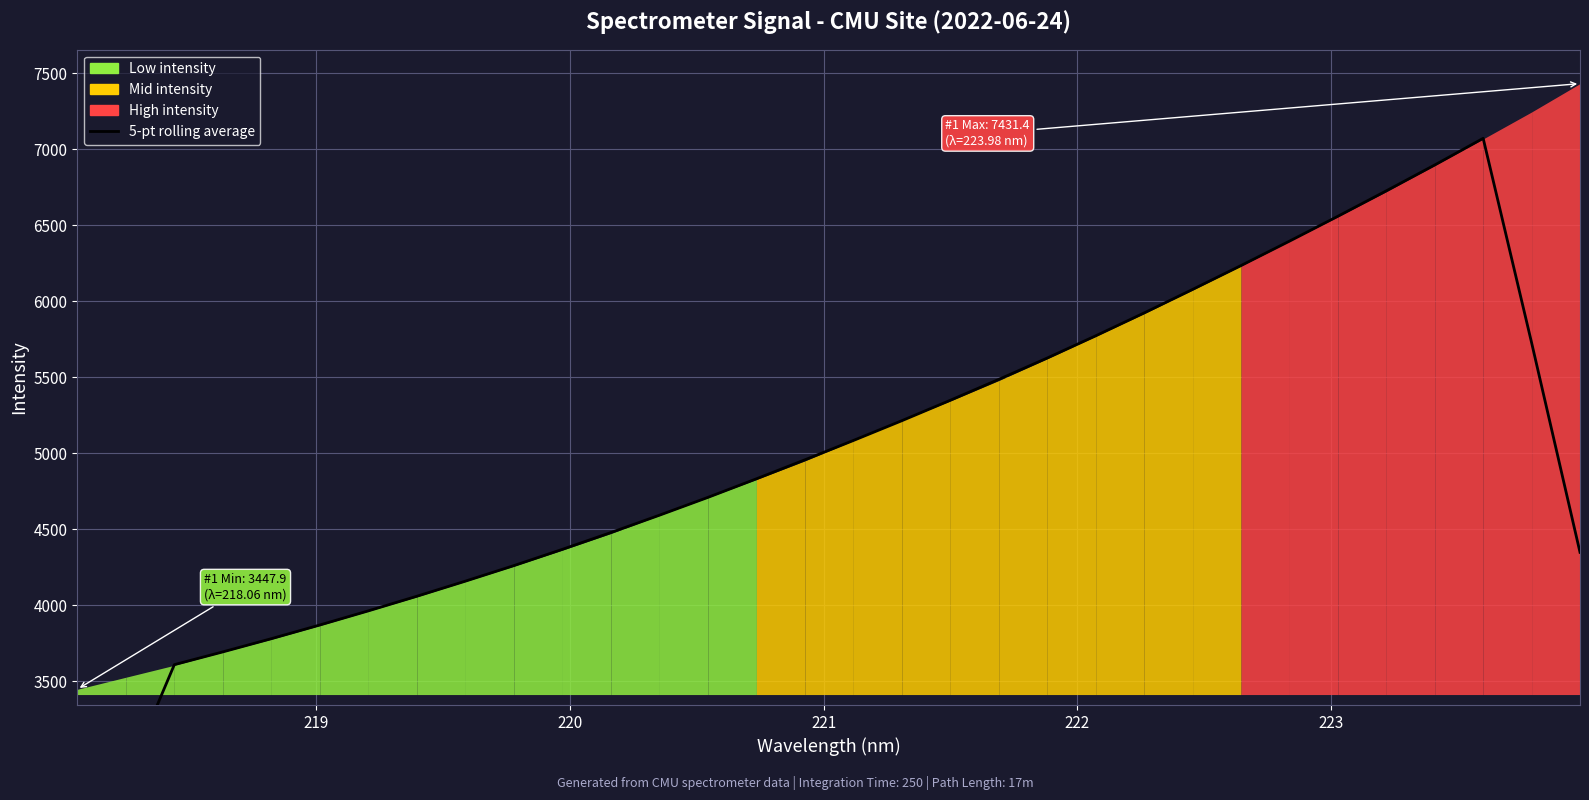

Count the number of values greater than 4957.

16